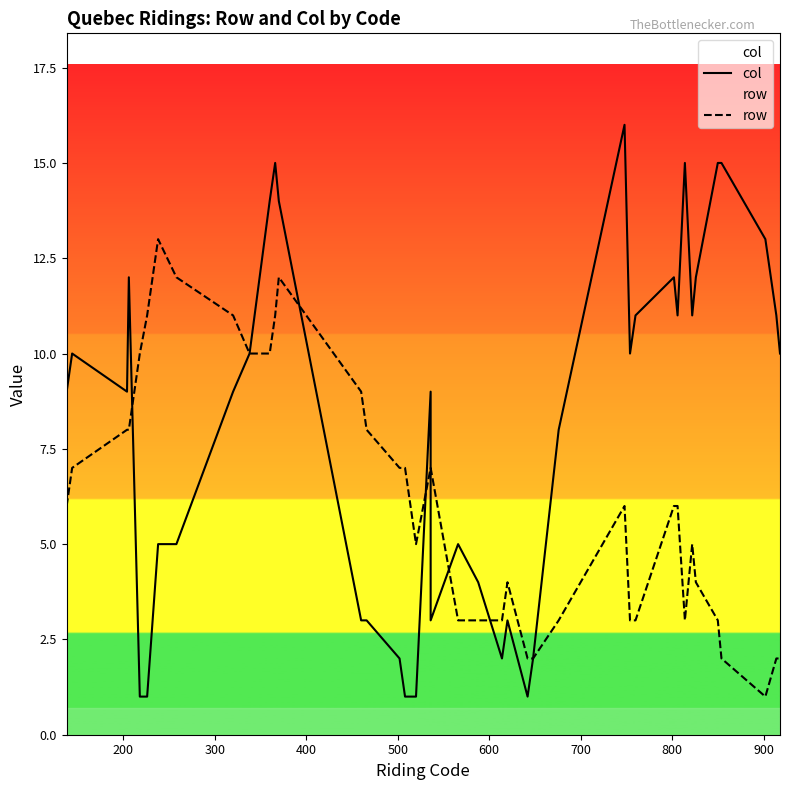

Does the chart have visible grid lines?

No